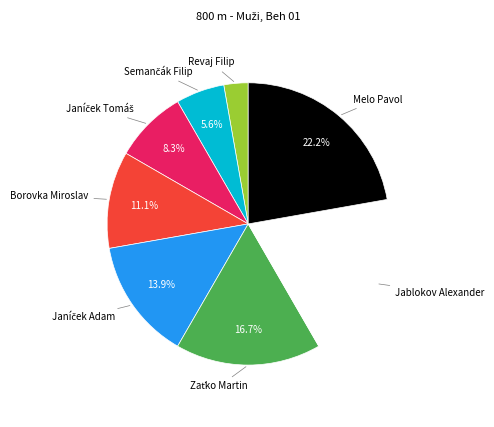

The Melo Pavol slice represents 16% of the pie. True or false?

False